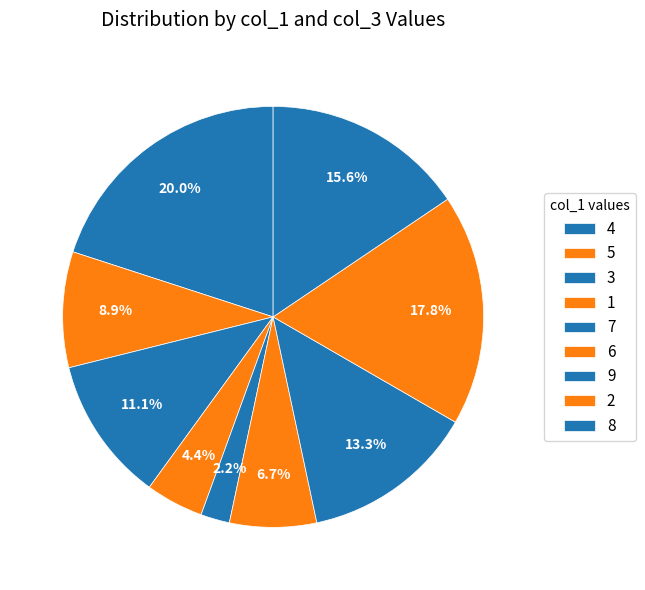

What percentage is the 7 slice, to the nearest percent?

2%